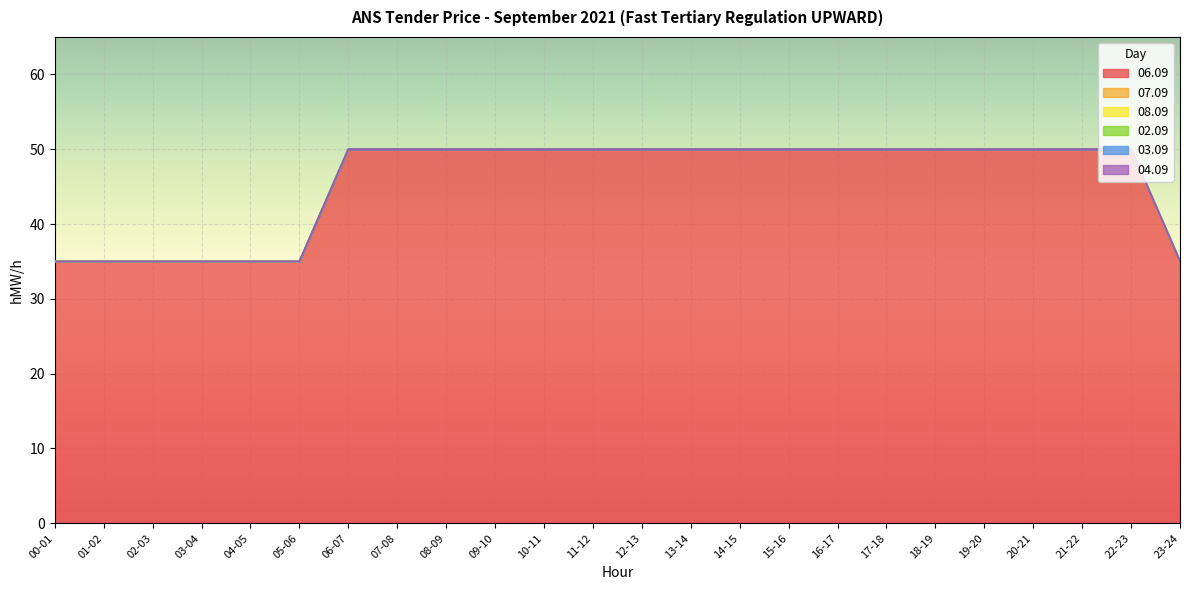

What is the spread (max minus min) of values at 18-19?

50